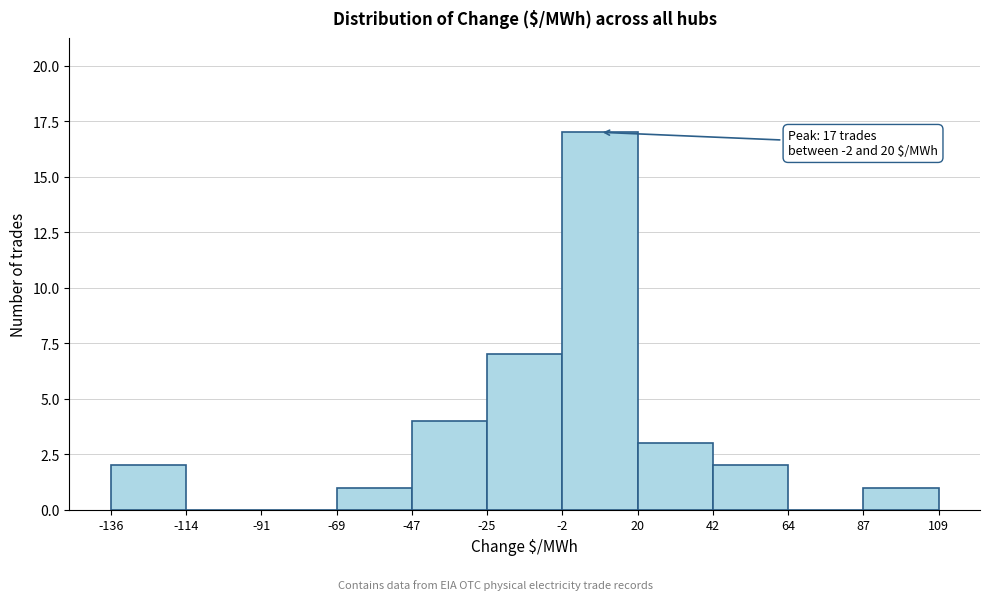

Over which range of the x-axis is the bar tallest?

-2 to 20